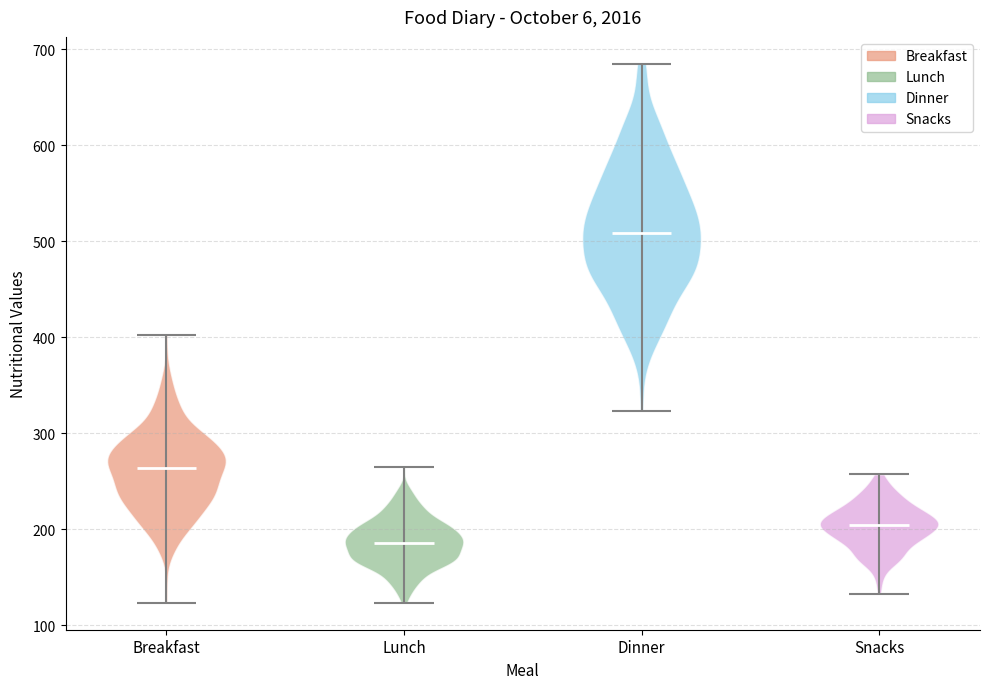

Which violin has the lowest median line?

Lunch